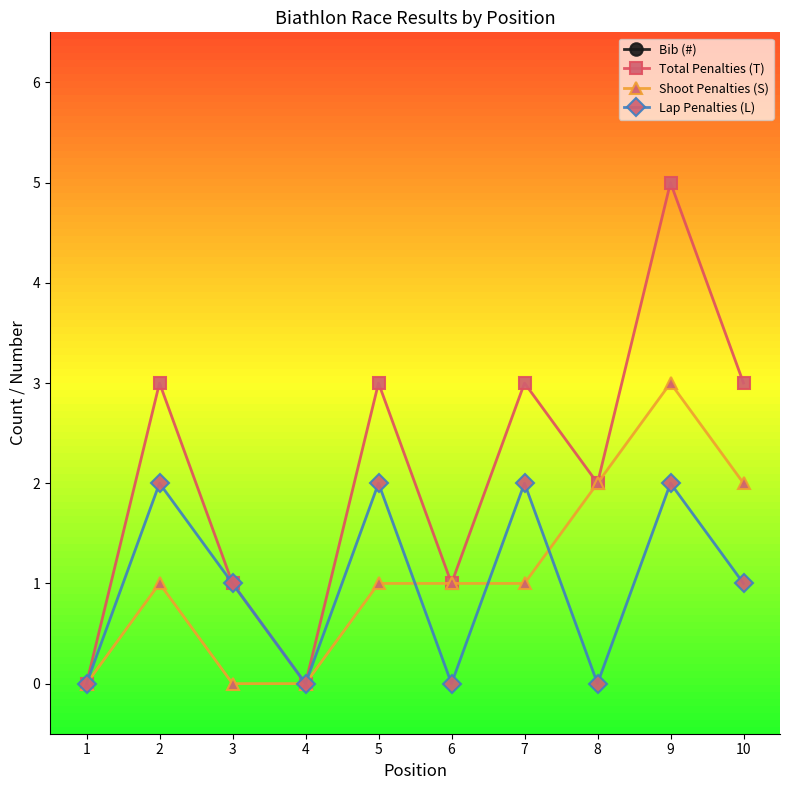

Which category has the highest value across all series?

6